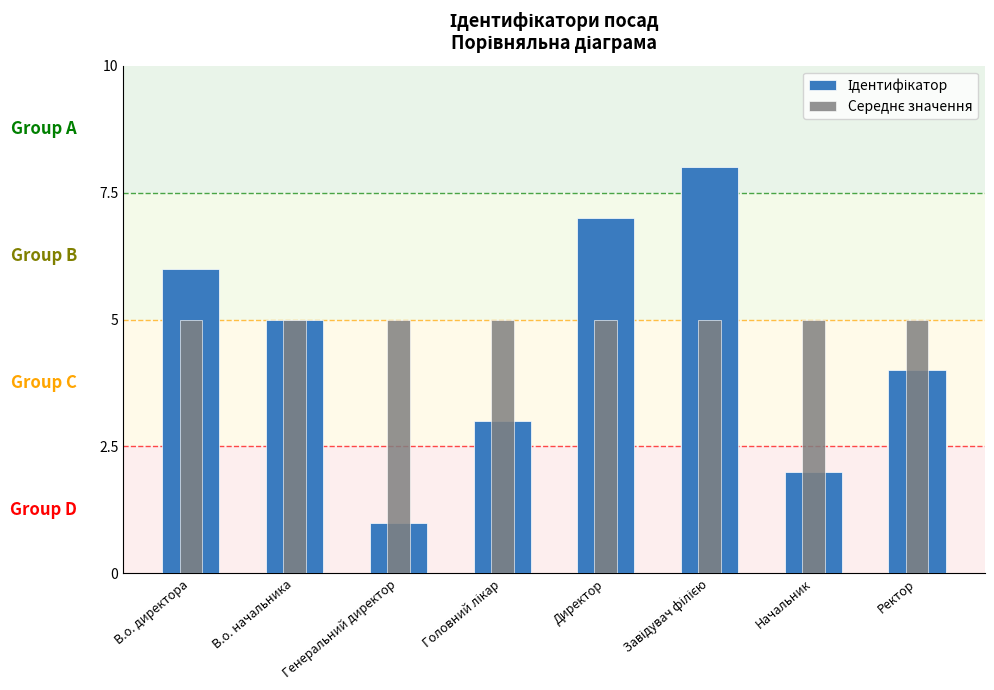

What are all the series names shown in the legend?

Ідентифікатор, Середнє значення